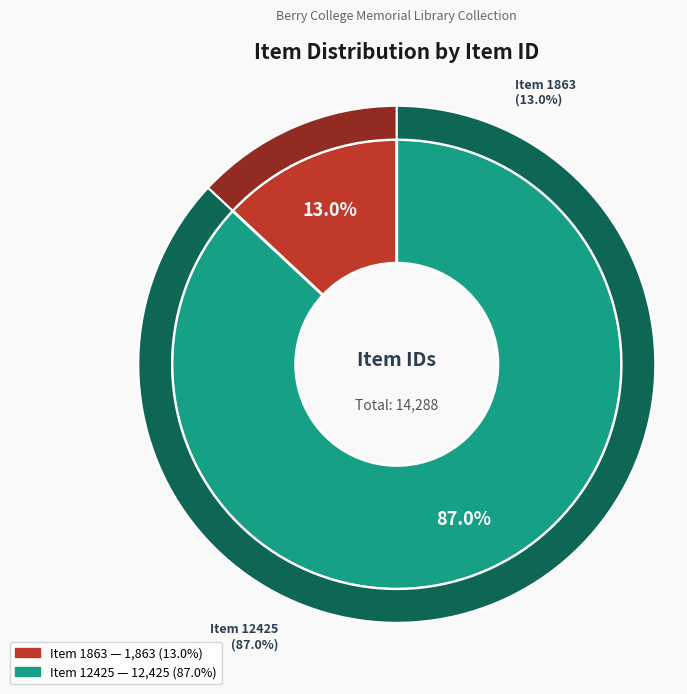

Which category has the smallest portion of the pie?

Item 1863